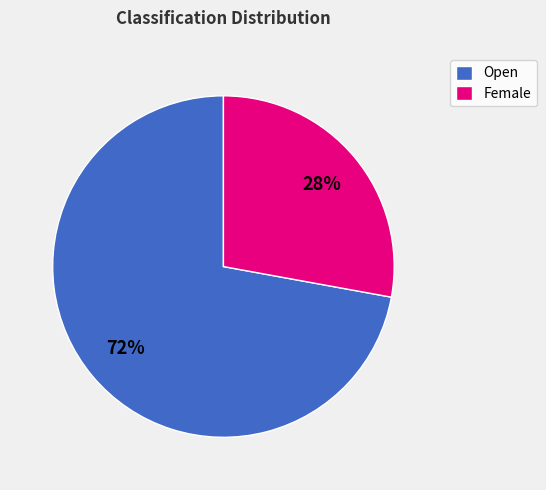

What is the smallest slice in the pie chart?

Female